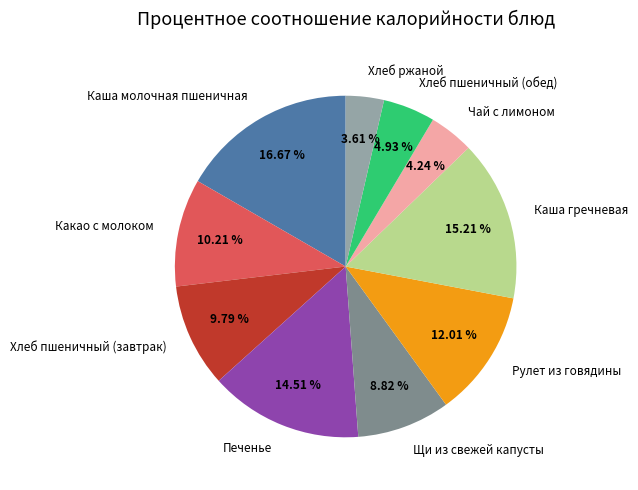

Which category has the smallest portion of the pie?

Хлеб ржаной